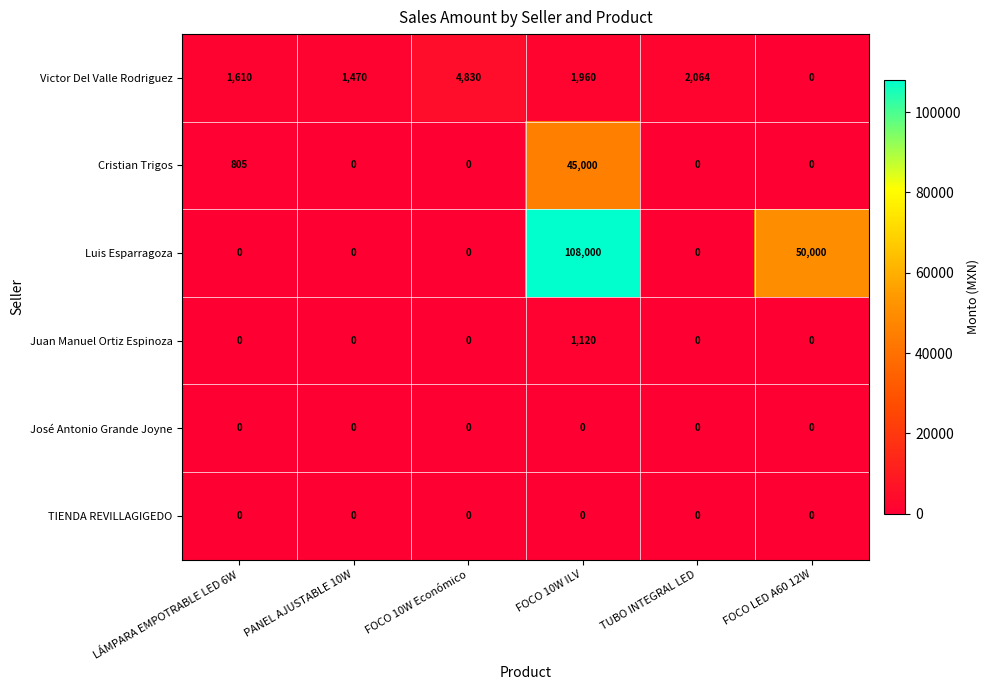

Rank the categories by Victor Del Valle Rodriguez value from lowest to highest.

FOCO LED A60 12W, PANEL AJUSTABLE 10W, LÁMPARA EMPOTRABLE LED 6W, FOCO 10W ILV, TUBO INTEGRAL LED, FOCO 10W Económico